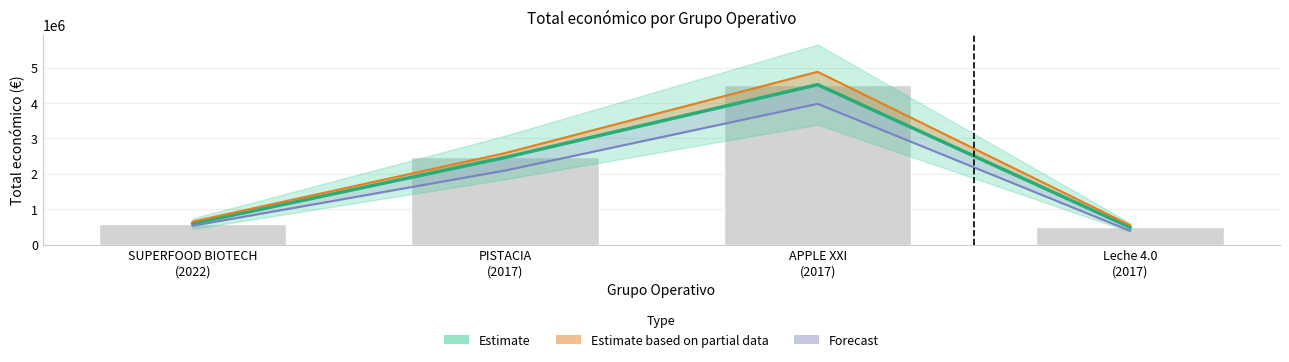

What is the sum of the values at SUPERFOOD BIOTECH
(2022) and Leche 4.0
(2017)?

1085196